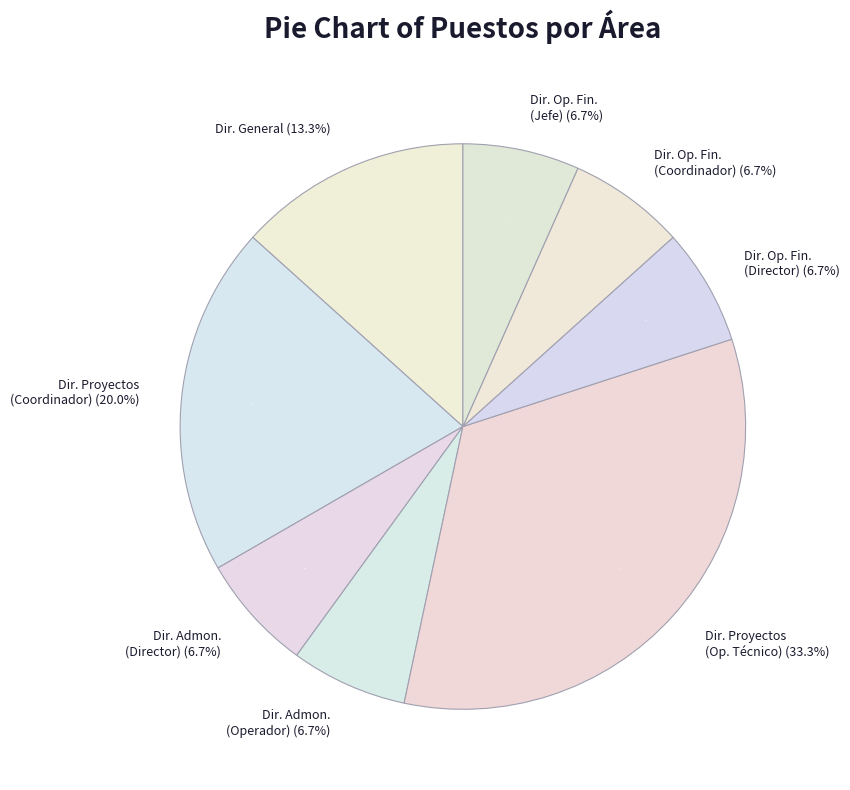

True or false: Dirección de Operaciones Financieras (Director) accounts for 7% of the total.

True